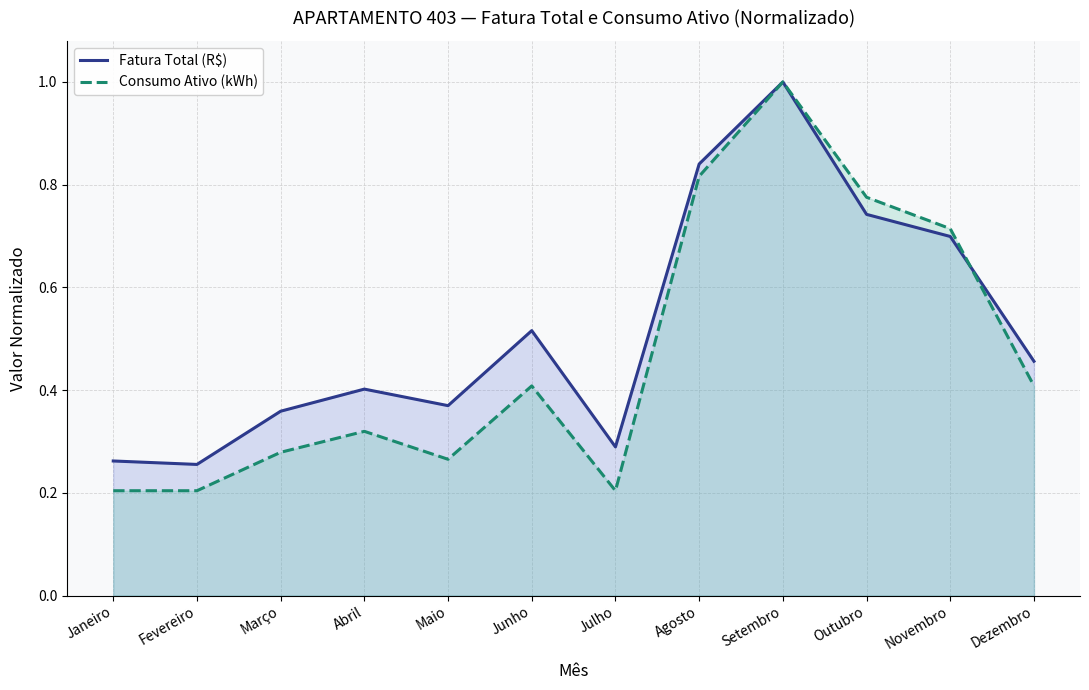

In Fatura Total (R$), how many points are higher than both neighbors (excluding endpoints)?

3